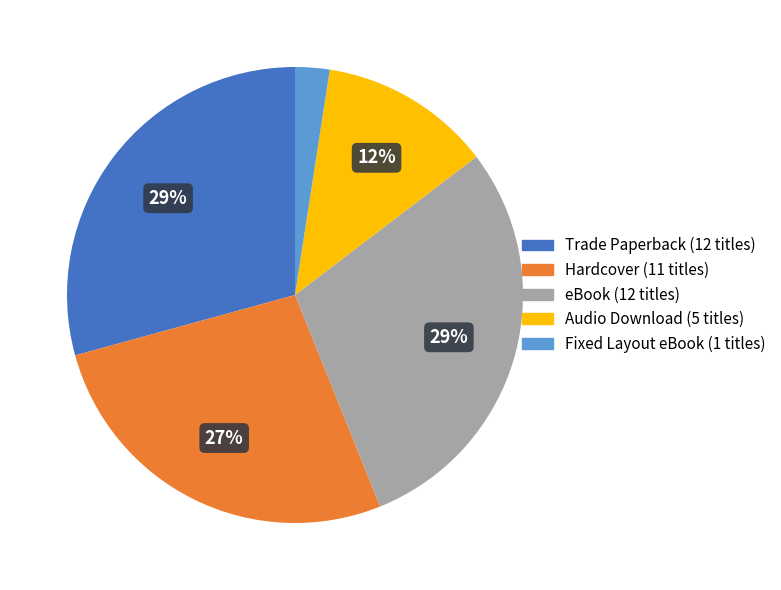

Which has a higher value, Fixed Layout eBook or Trade Paperback?

Trade Paperback